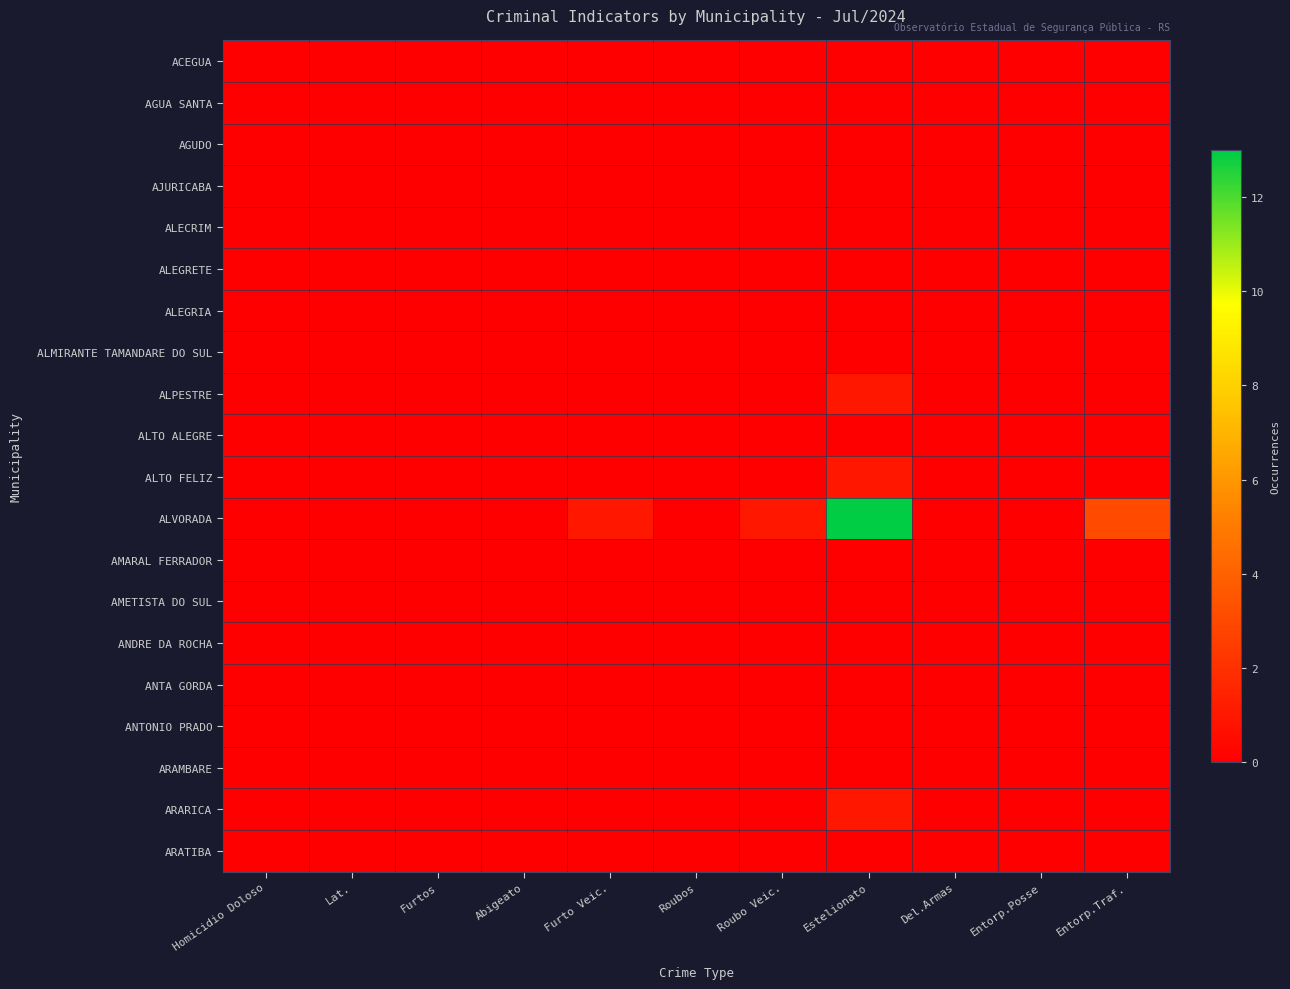

What is the maximum value shown in the chart?

13